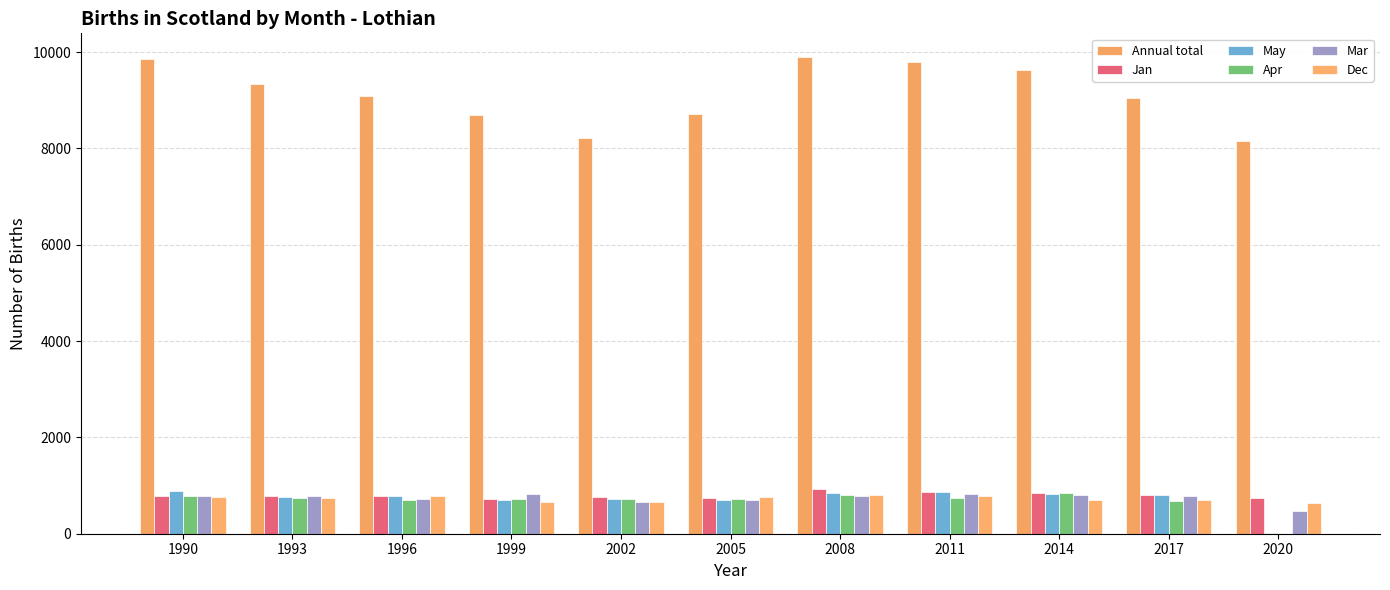

Reading left to right, transcribe all the data shown in this chart.

Annual total: 9848	9342	9086	8690	8210	8724	9895	9799	9628	9037	8151
Jan: 783	786	777	712	755	746	921	863	849	796	738
May: 892	756	778	697	731	709	838	859	832	801	12
Apr: 785	749	709	713	716	727	804	733	836	675	4
Mar: 783	788	723	825	656	705	791	815	810	777	463
Dec: 753	739	775	657	669	763	794	790	701	707	639